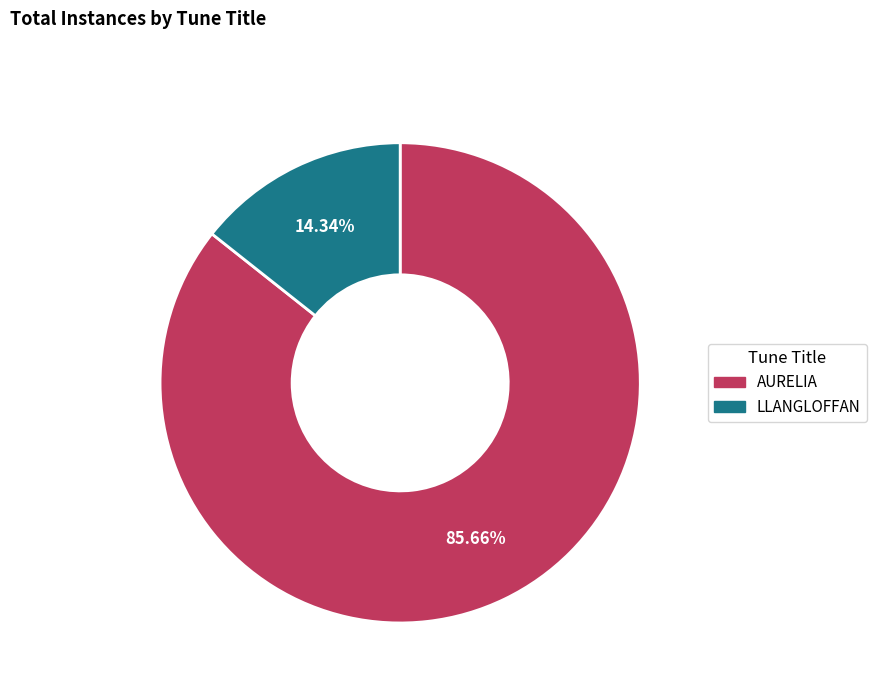

Which slice represents more than half of the pie?

AURELIA